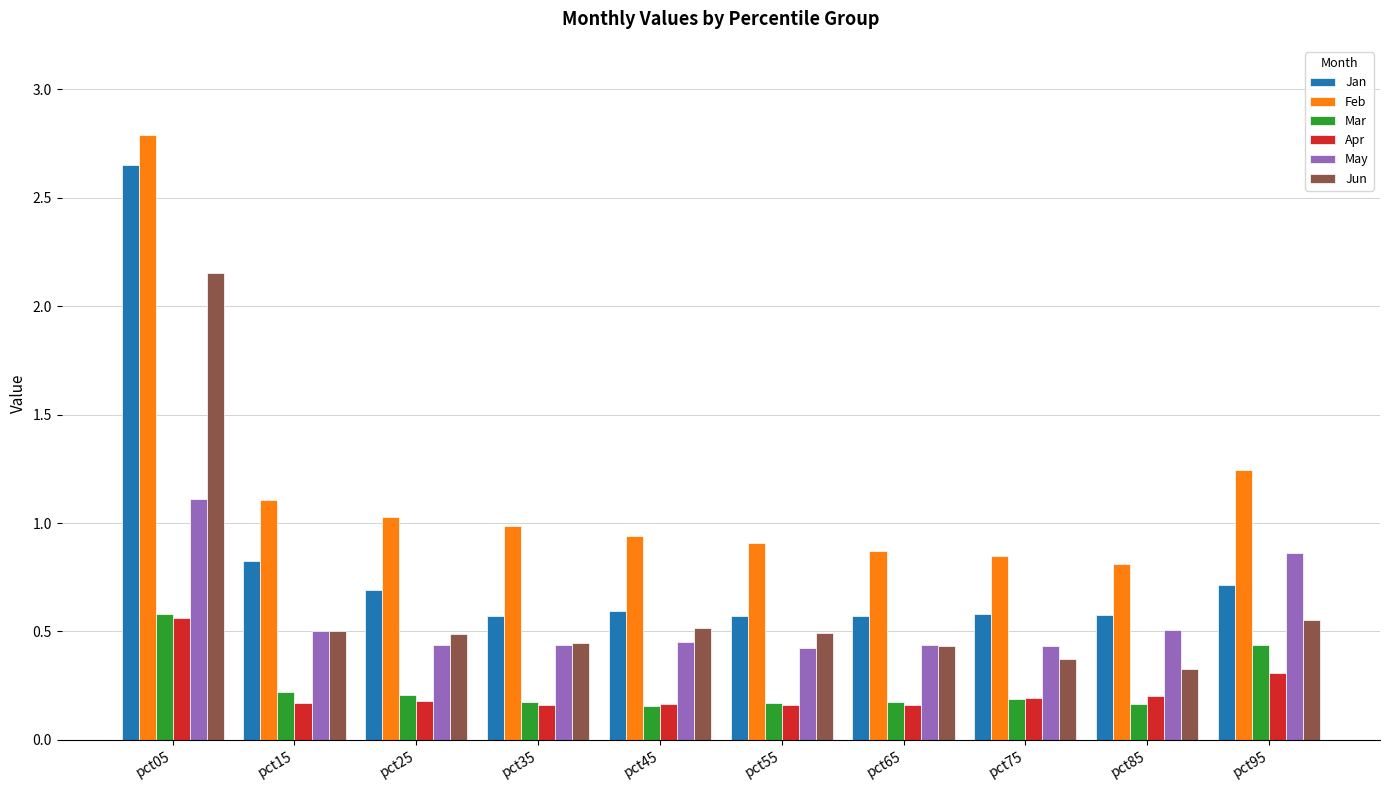

How many distinct data groups are displayed?

6